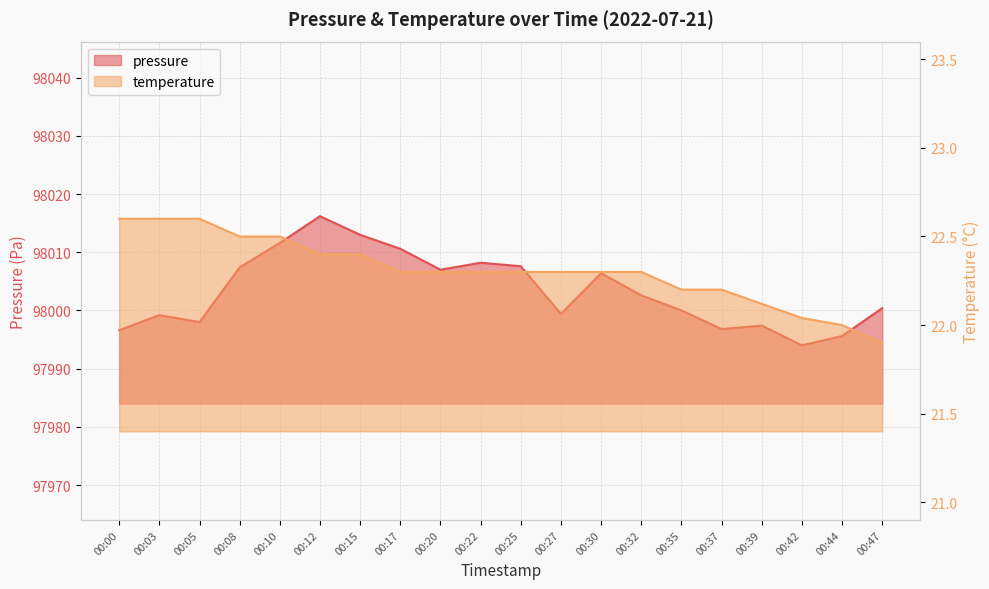

Reading left to right, what are all the values shown in this chart?

pressure: 00:00=97996.6	00:03=97999.2	00:05=97998.0	00:08=98007.4	00:10=98011.6	00:12=98016.2	00:15=98013.0	00:17=98010.6	00:20=98007.0	00:22=98008.2	00:25=98007.6	00:27=97999.4	00:30=98006.4	00:32=98002.6	00:35=98000.0	00:37=97996.8	00:39=97997.4	00:42=97994.0	00:44=97995.6	00:47=98000.4
temperature: 00:00=22.6	00:03=22.6	00:05=22.6	00:08=22.5	00:10=22.5	00:12=22.4	00:15=22.4	00:17=22.3	00:20=22.3	00:22=22.3	00:25=22.3	00:27=22.3	00:30=22.3	00:32=22.3	00:35=22.2	00:37=22.2	00:39=22.1	00:42=22.0	00:44=22.0	00:47=21.9